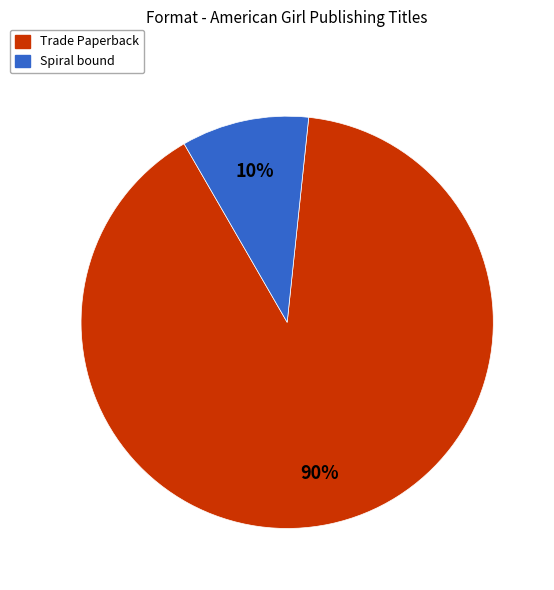

Does any single category account for the majority?

Yes